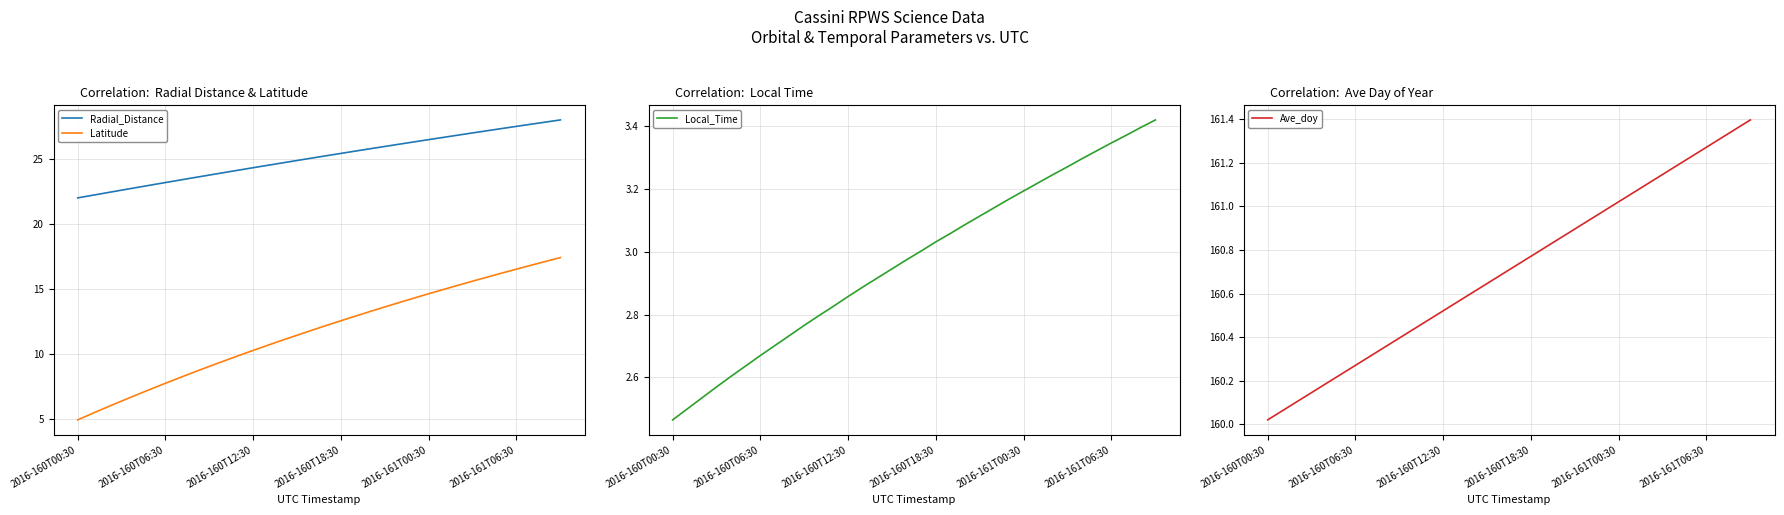

What is the spread (max minus min) of values at 15?

157.7